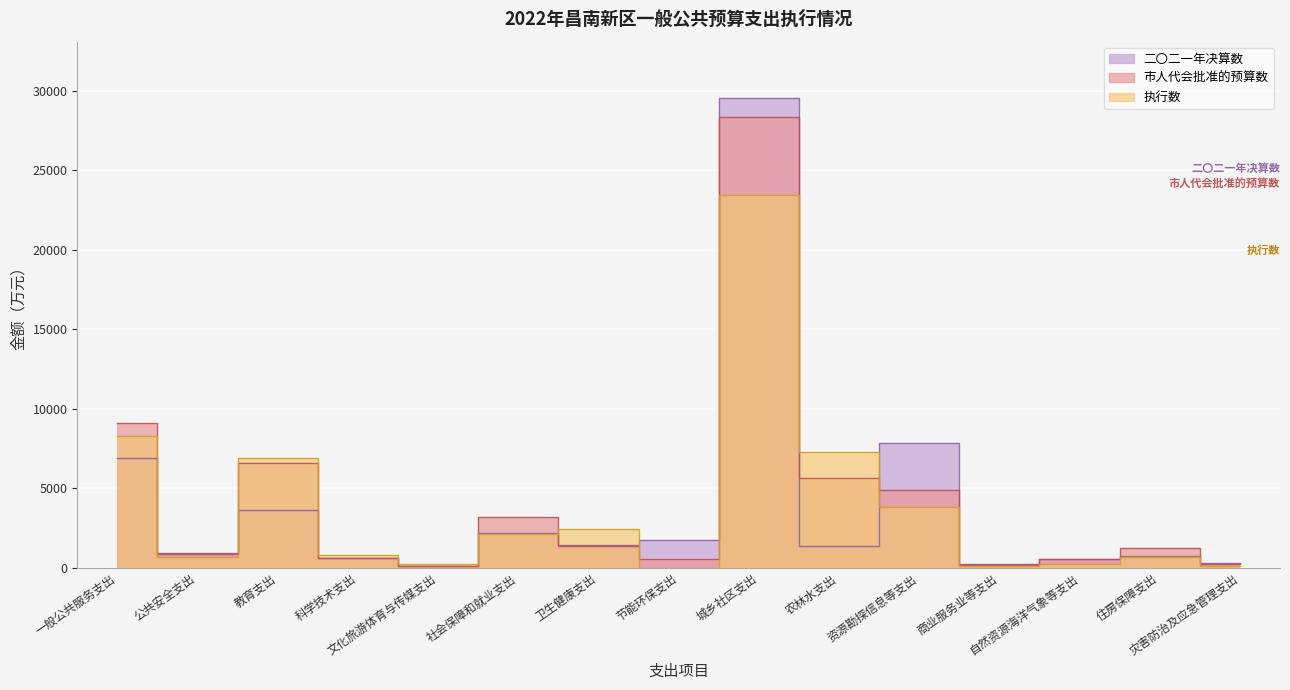

What is the lowest value of the 市人代会批准的预算数 series?

123